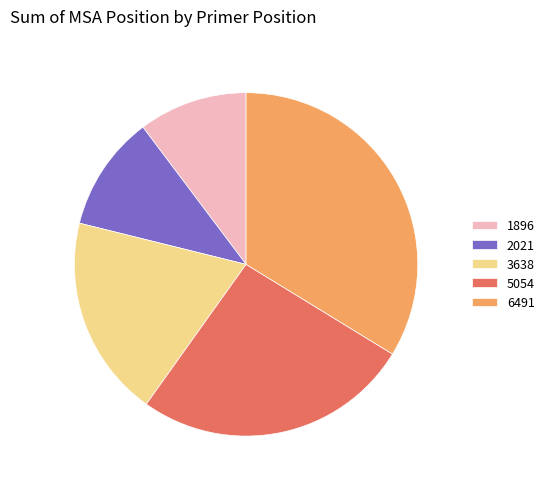

Is the sum of 2021 and 1896 greater than half?

No